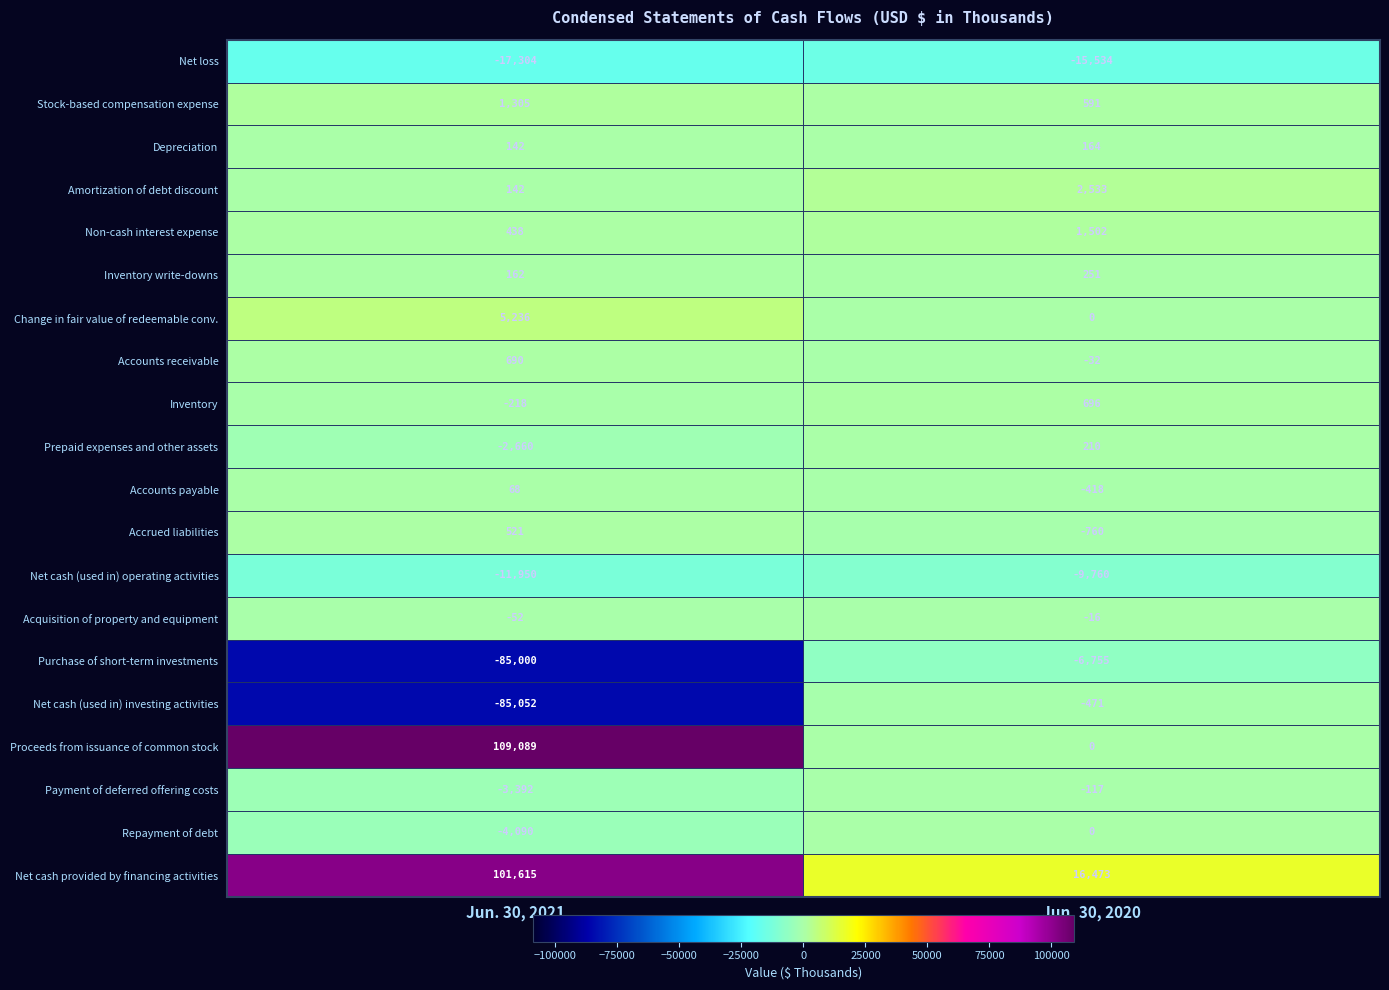

At which category is the sum across all series the highest?

Jun. 30, 2021